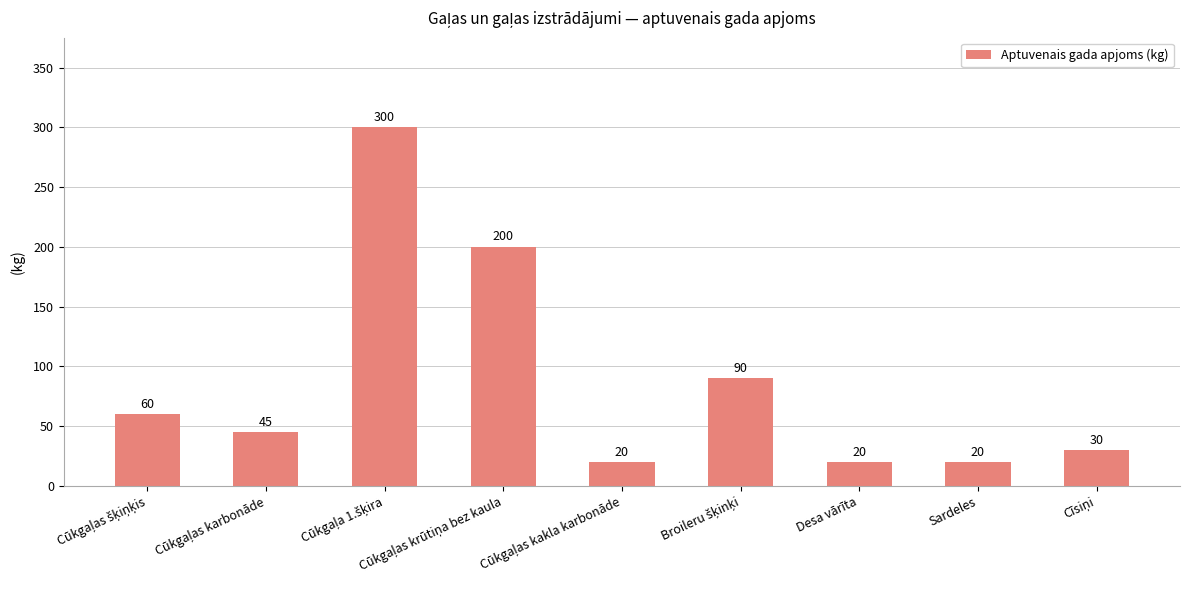

What is the average value?

87